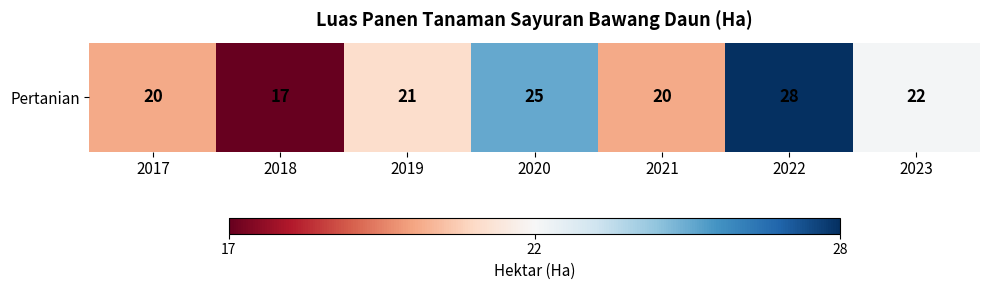

Which category has the highest value across all series?

2022